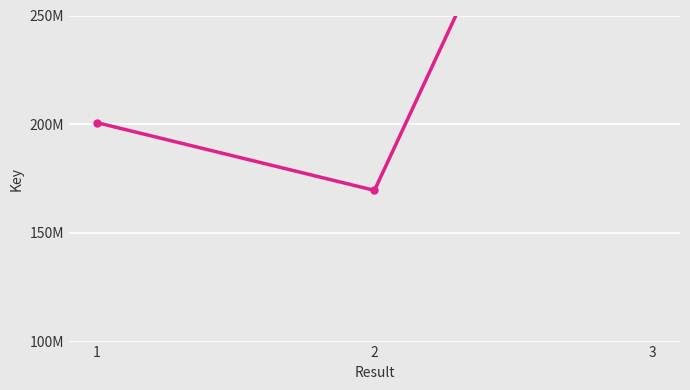

Which label corresponds to the largest value in the chart?

3